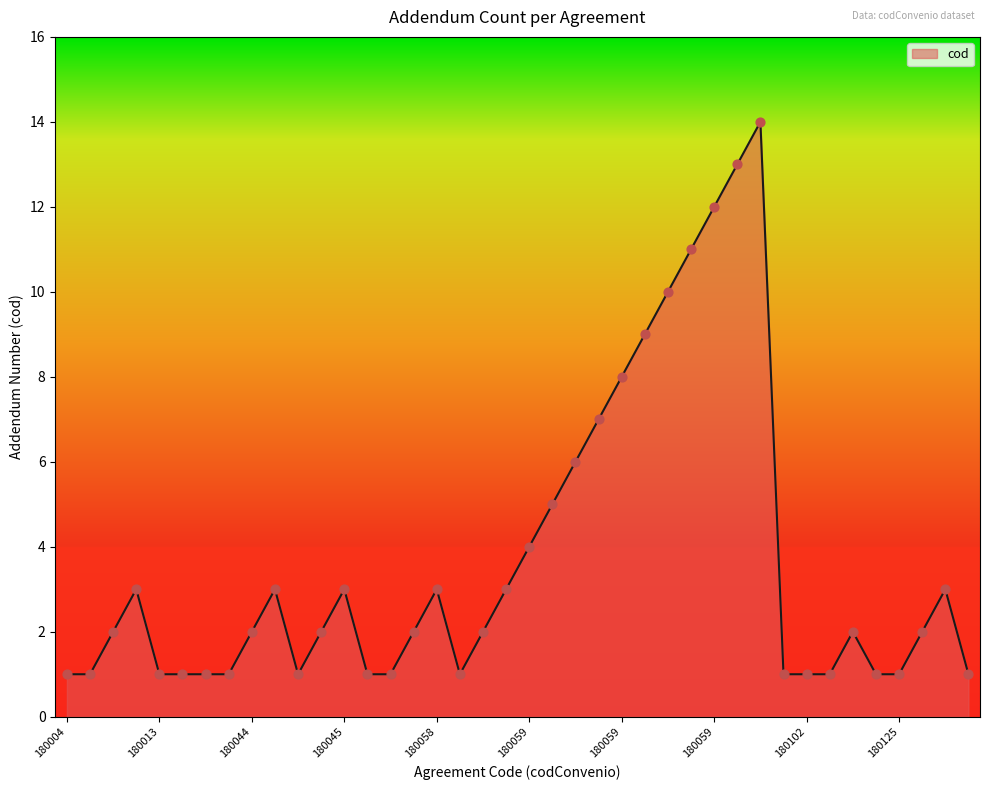

What is the maximum value shown in the chart?

14